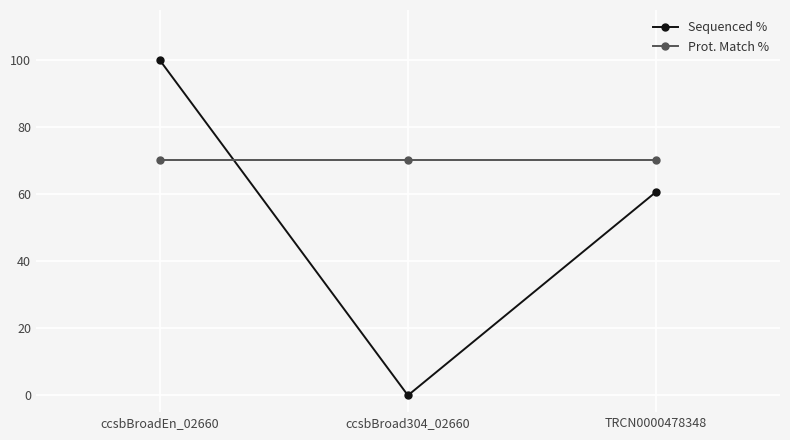

Is it true that Prot. Match % equals 70.2 at TRCN0000478348?

True